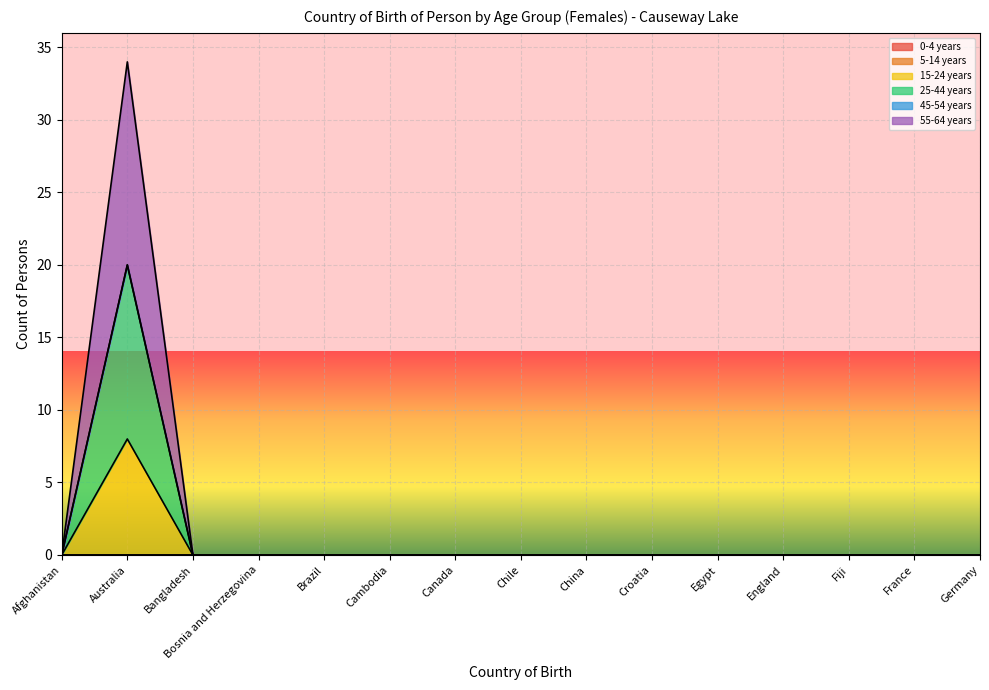

True or false: 25-44 years and 15-24 years intersect in this chart.

False